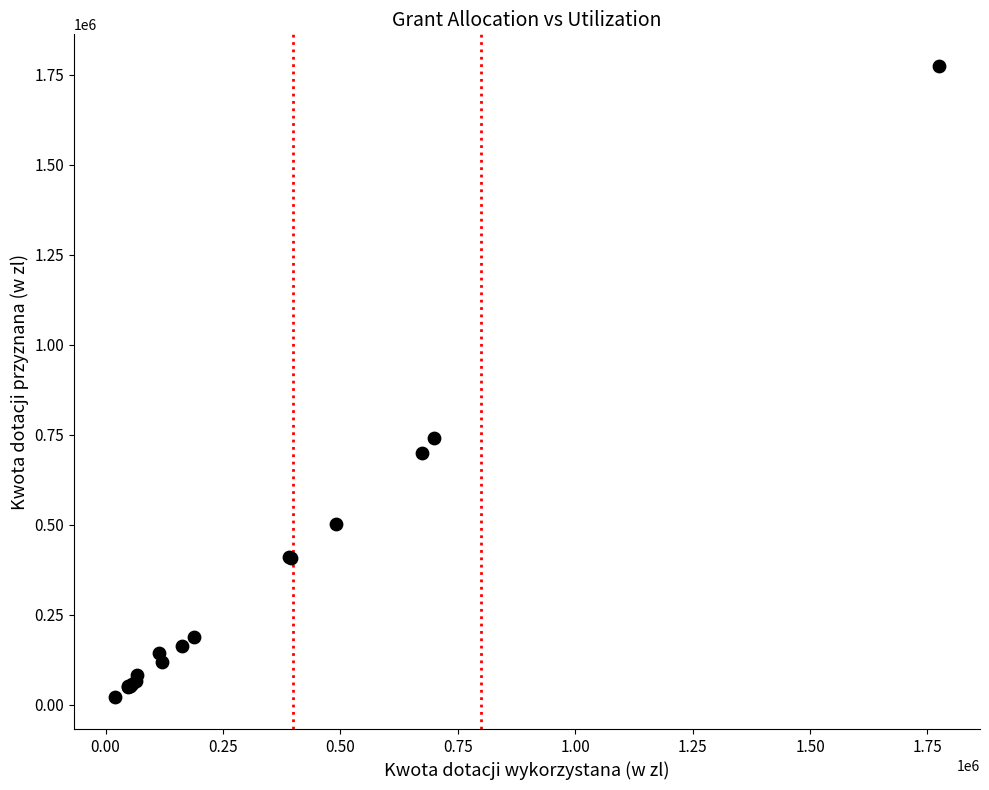

What Y value in the scatter plot is closest to 897032?

740000.0